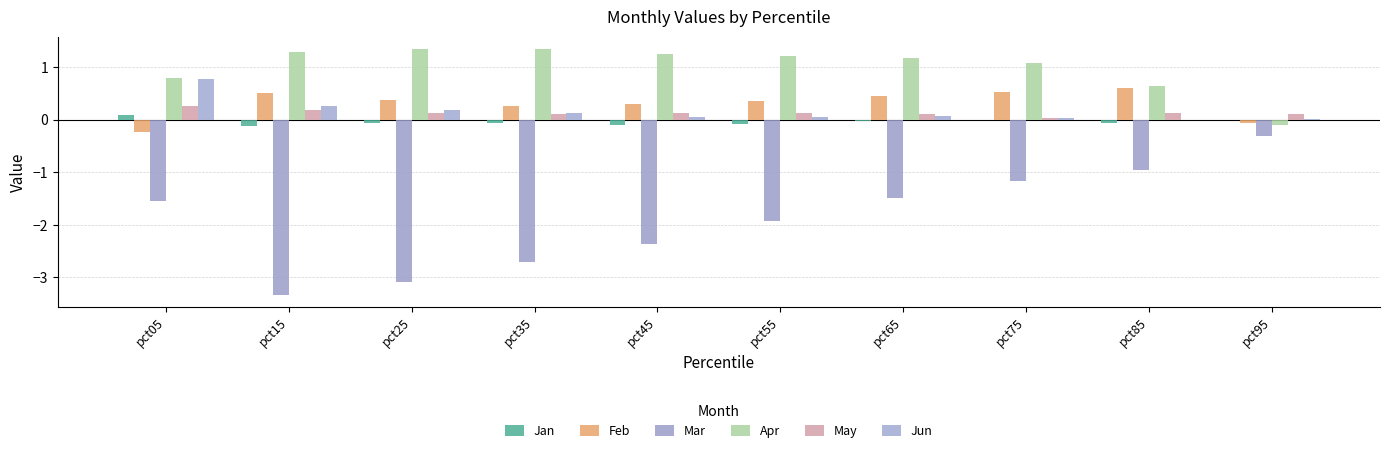

Reading left to right, what are all the values shown in this chart?

Jan: 0.1	-0.1	-0.1	-0.1	-0.1	-0.1	-0.0	-0.0	-0.1	0.0
Feb: -0.2	0.5	0.4	0.3	0.3	0.3	0.5	0.5	0.6	-0.1
Mar: -1.5	-3.3	-3.1	-2.7	-2.4	-1.9	-1.5	-1.2	-1.0	-0.3
Apr: 0.8	1.3	1.3	1.3	1.3	1.2	1.2	1.1	0.6	-0.1
May: 0.3	0.2	0.1	0.1	0.1	0.1	0.1	0.0	0.1	0.1
Jun: 0.8	0.3	0.2	0.1	0.1	0.1	0.1	0.0	-0.0	0.0